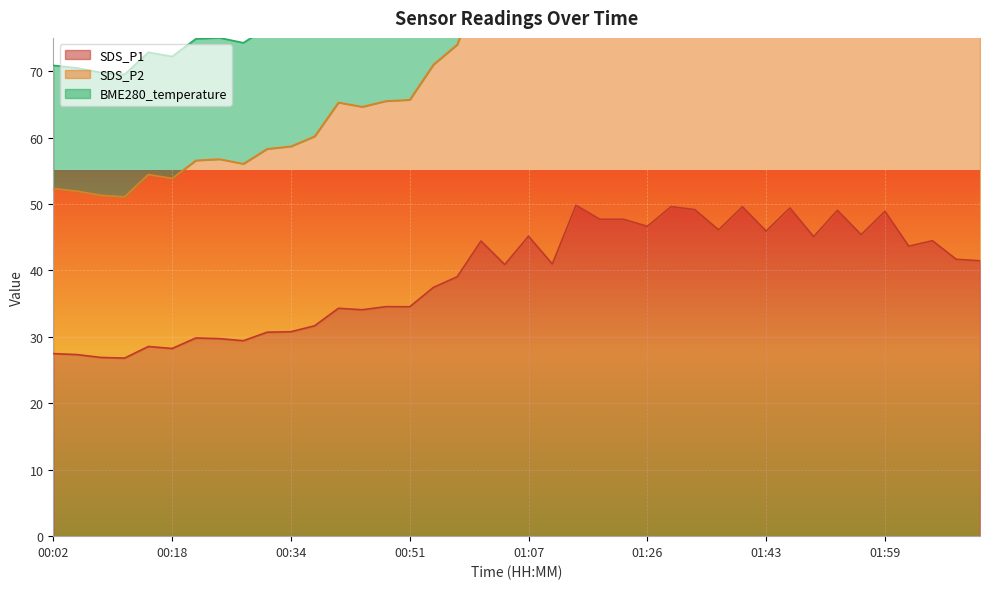

Which series has the largest range (max minus min)?

SDS_P2